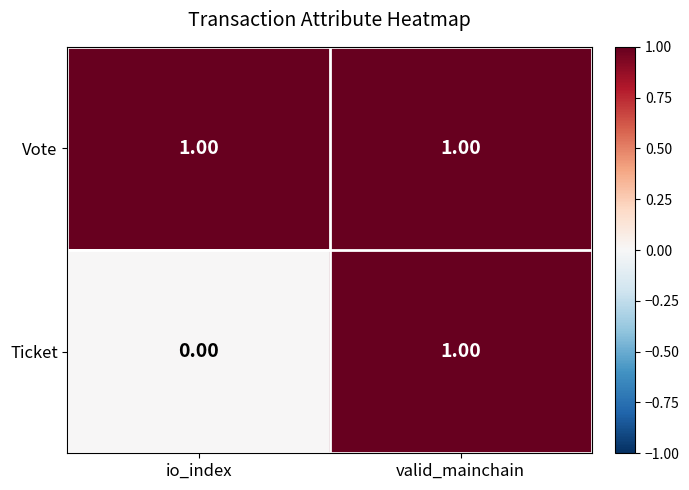

At which label does Ticket reach its minimum?

io_index